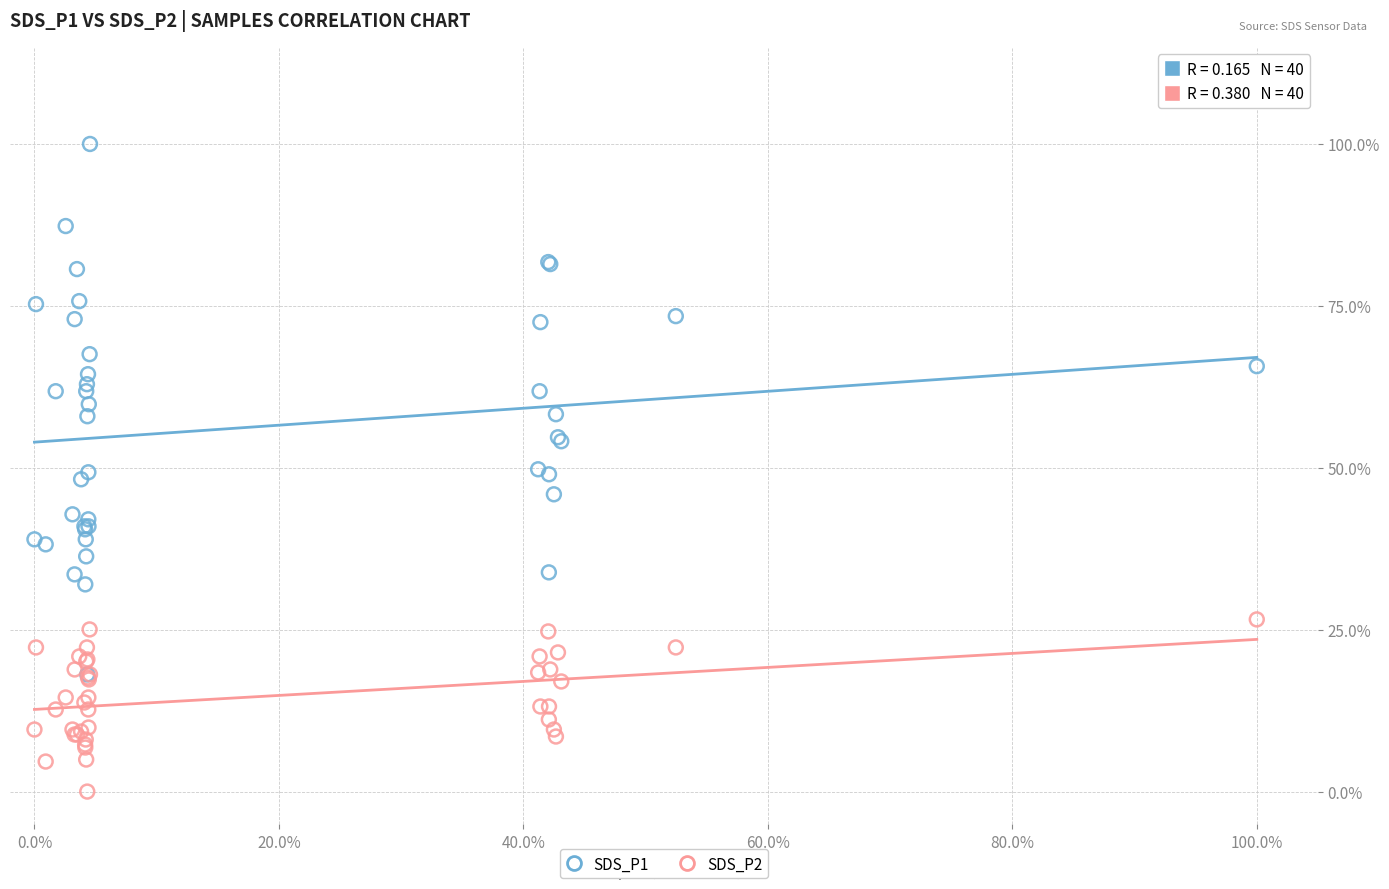

Which series reaches the minimum Y coordinate?

SDS_P2